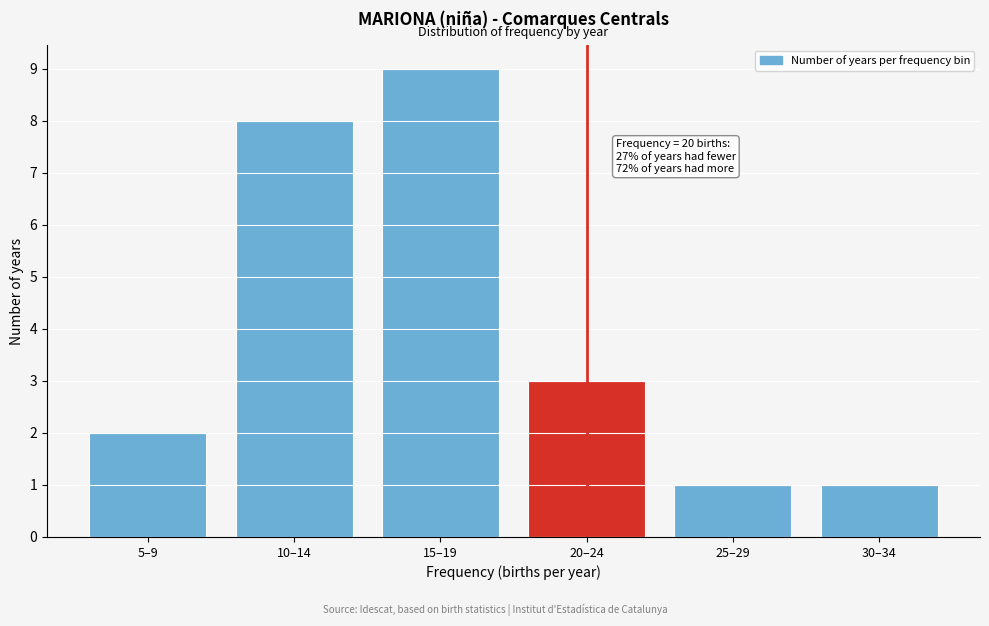

Reading left to right, list all the values displayed in this chart.

2	8	9	3	1	1